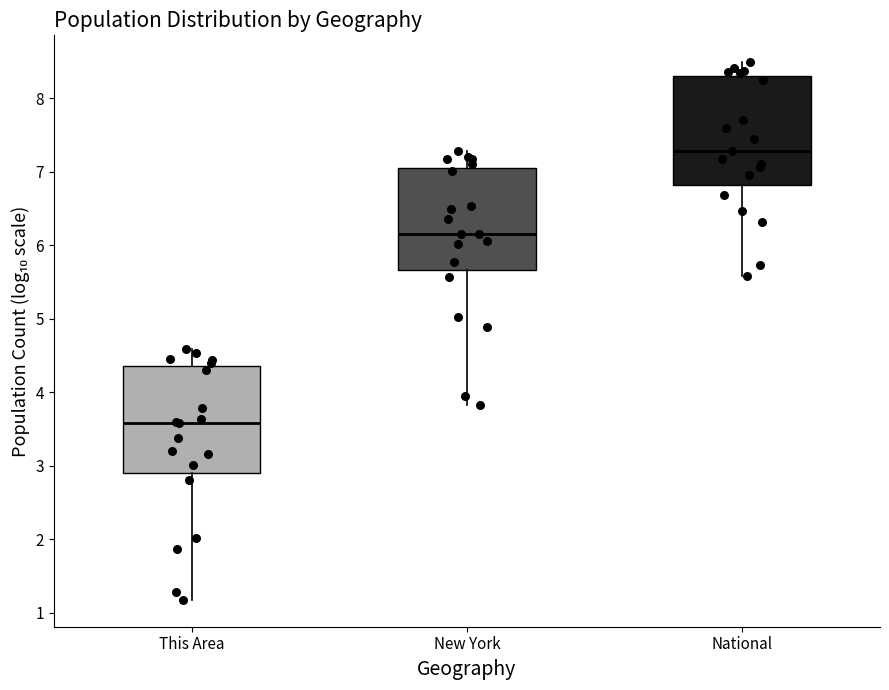

Where does the median line of the box for National sit on the y-axis? The values are not printed on the chart, so give them approximately, as read against the axis.

7.3